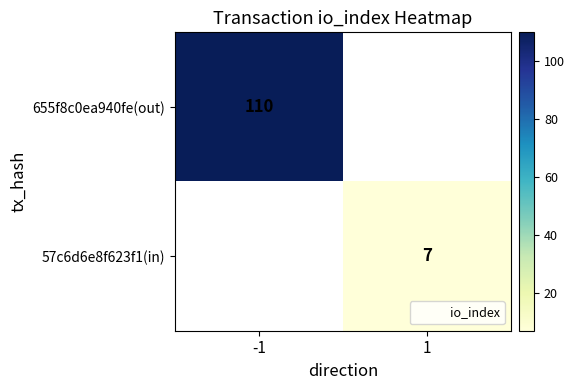

True or false: 655f8c0ea940fe(out) has a value of 164 at -1.

False